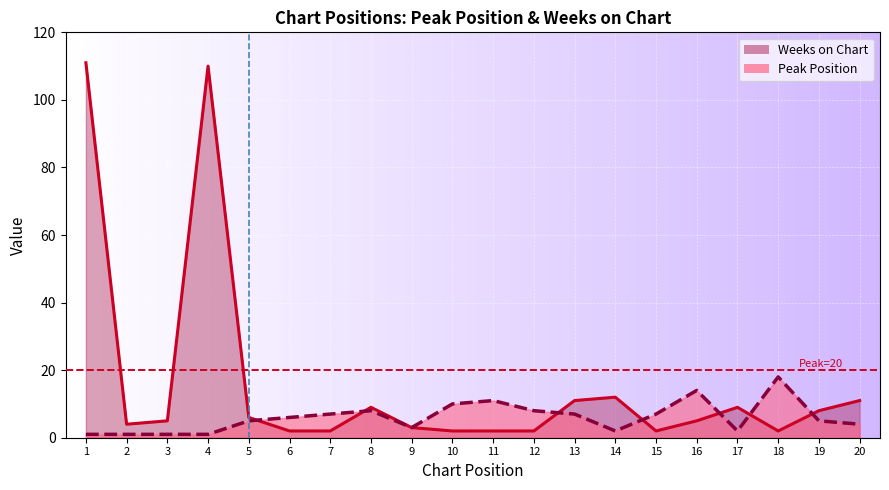

List the series in order of their peak value, highest first.

Weeks on Chart, Peak Position